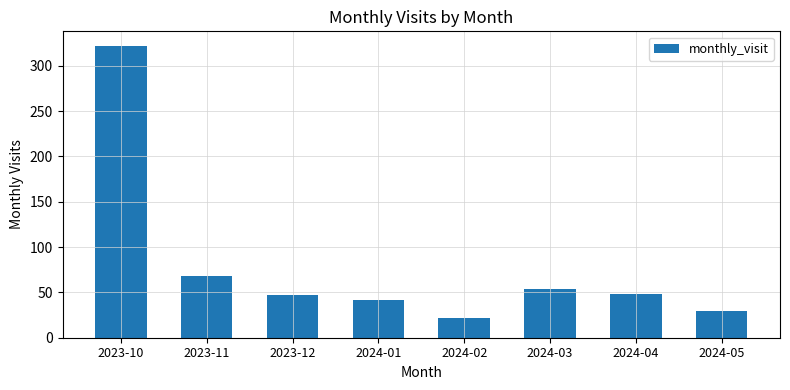

What is the sum of all values?

632